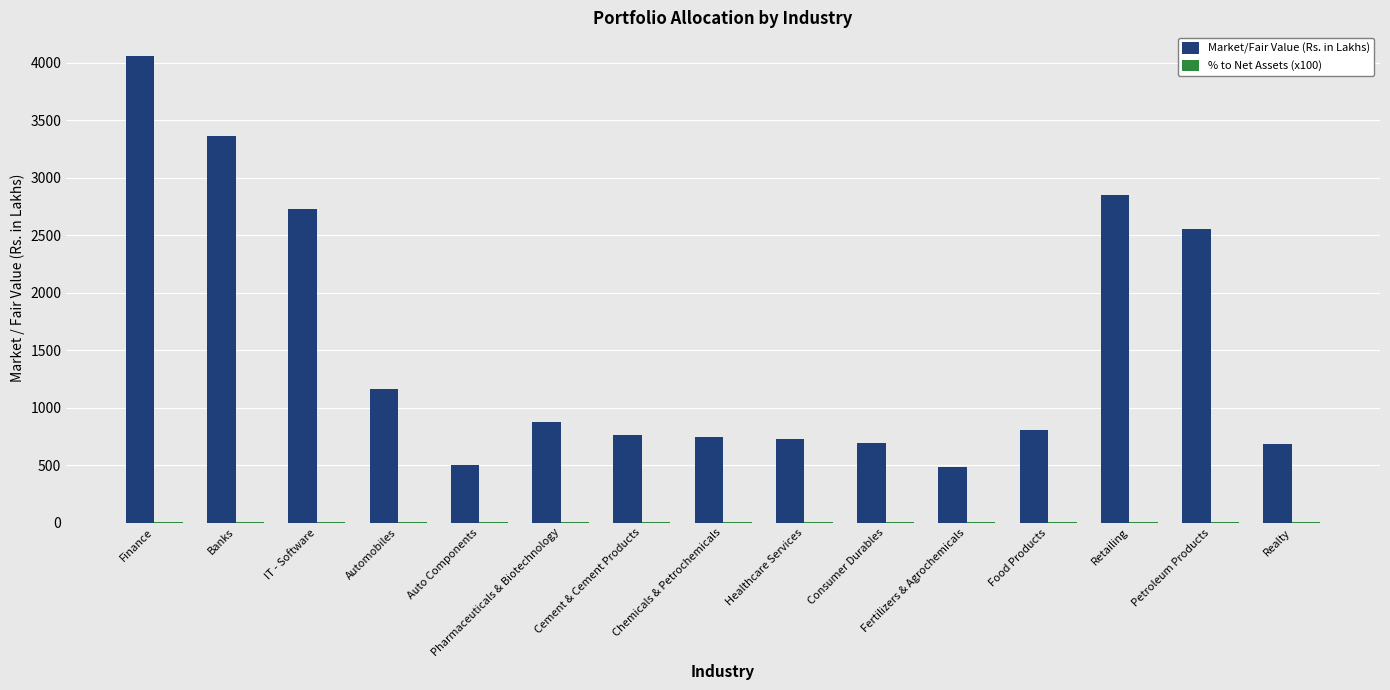

Which series has the largest total across all categories?

Market/Fair Value (Rs. in Lakhs)